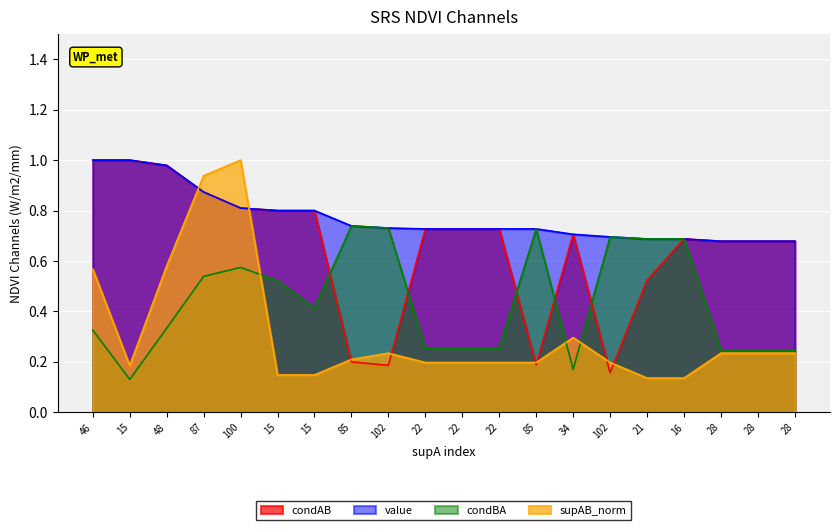

What is the average value of the condBA series?

0.4